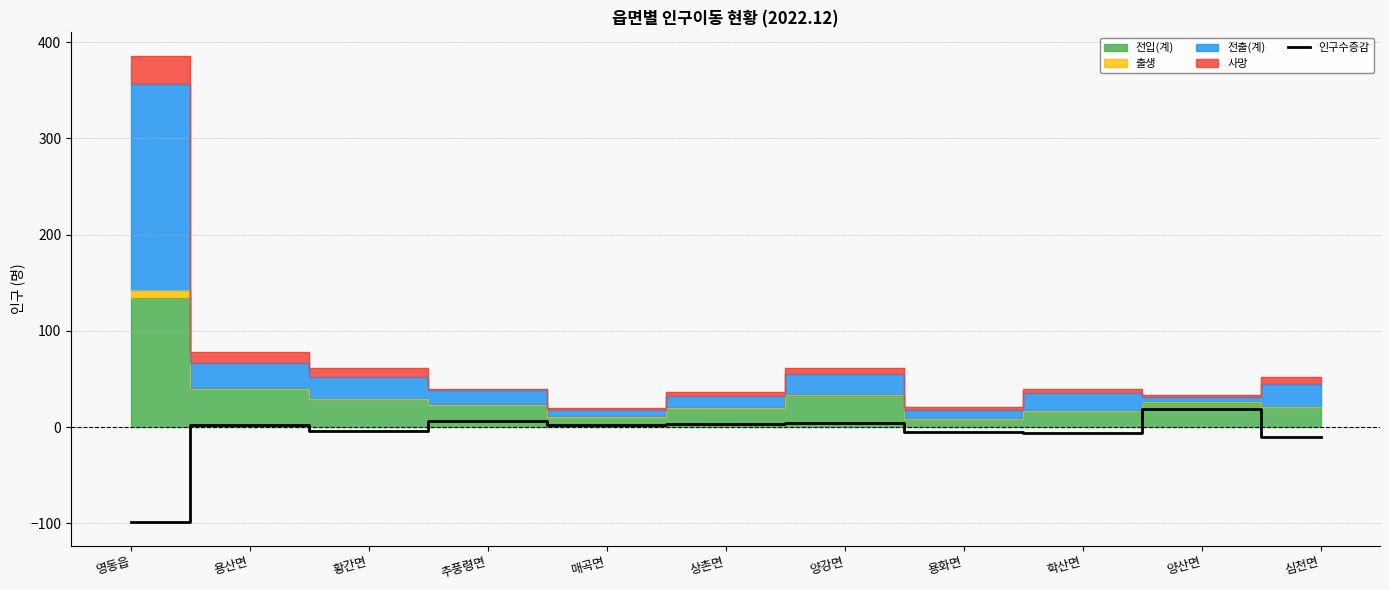

How many lines are shown in the chart?

1